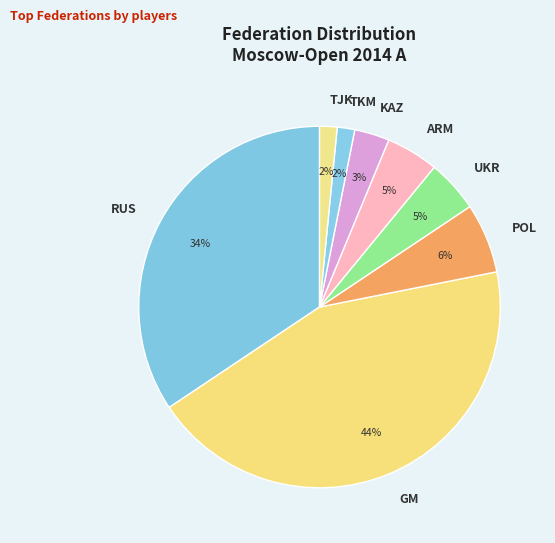

To the nearest percent, what portion does GM represent?

44%